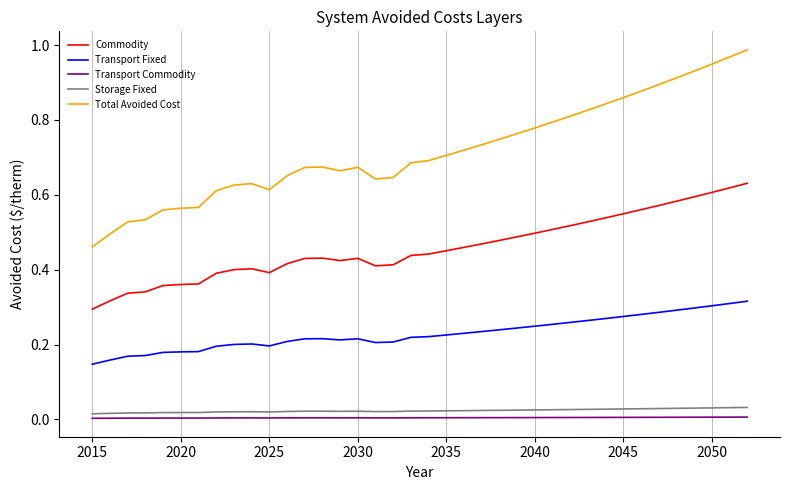

True or false: Transport Commodity and Commodity cross at least once.

False